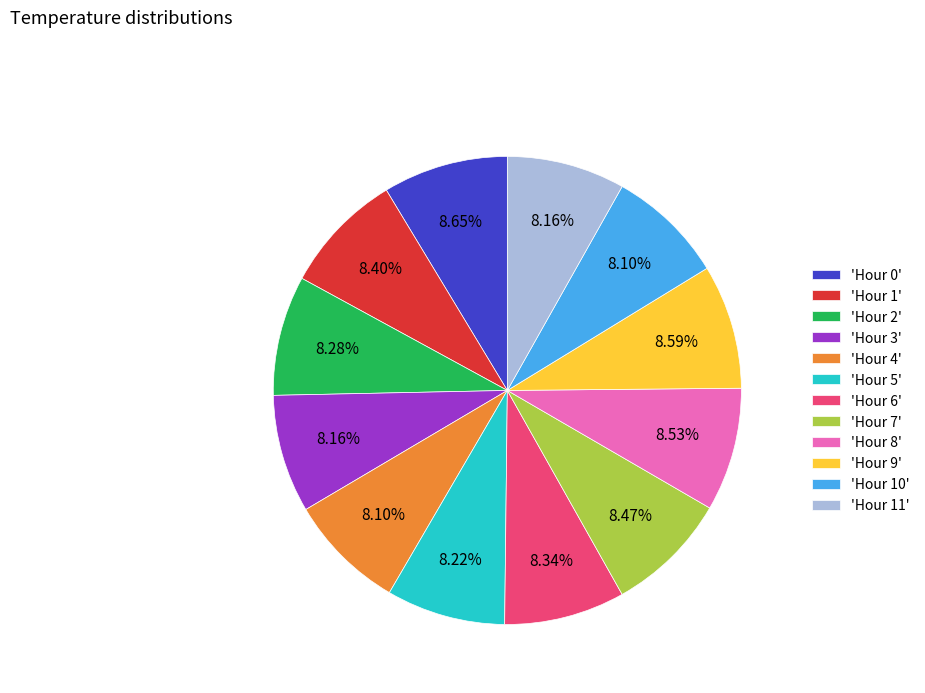

How many slices are in this pie chart?

12